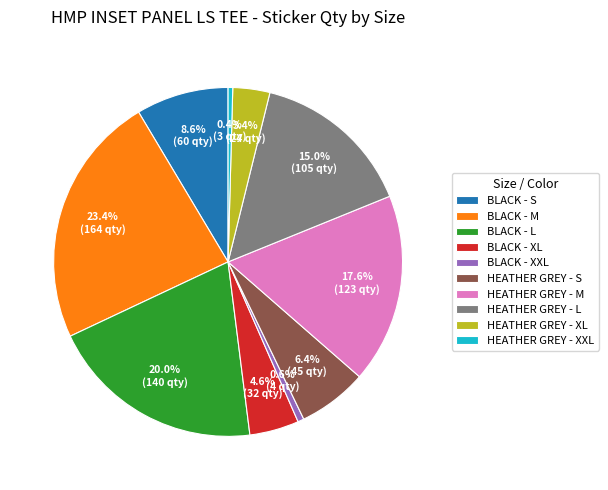

To the nearest percent, what is the average slice percentage?

10%